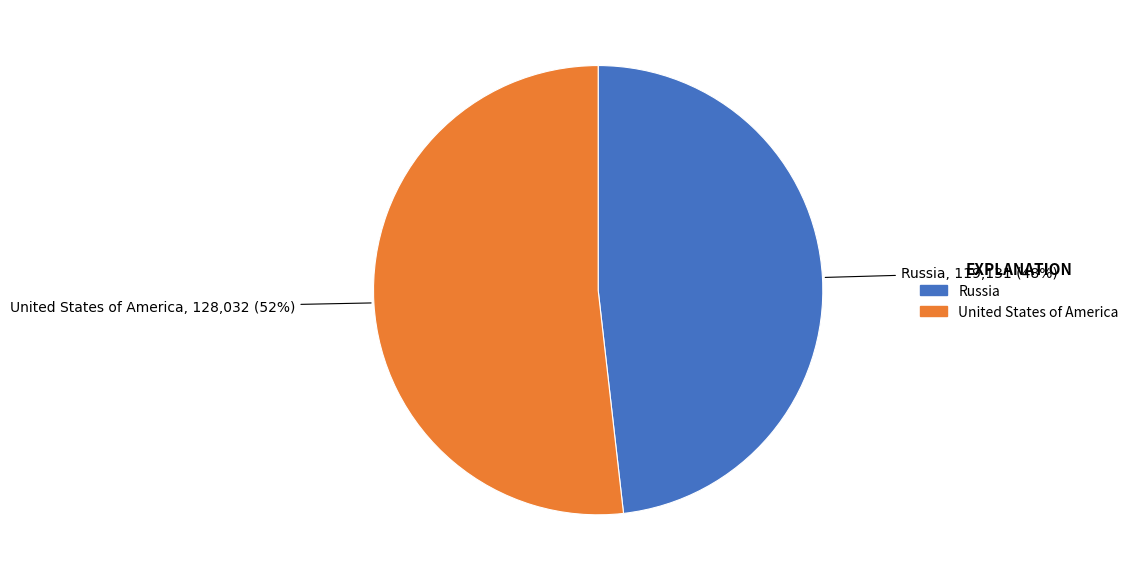

Which slice is the largest?

United States of America